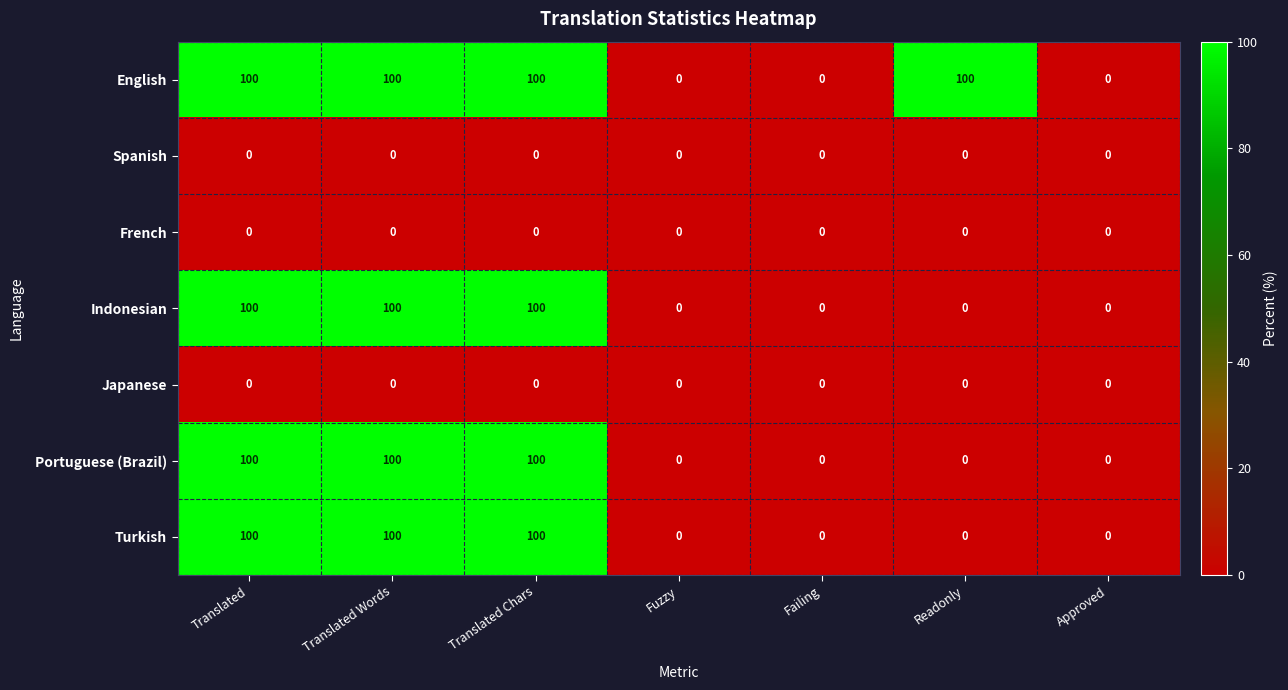

Is it true that French equals 0 at Failing?

True